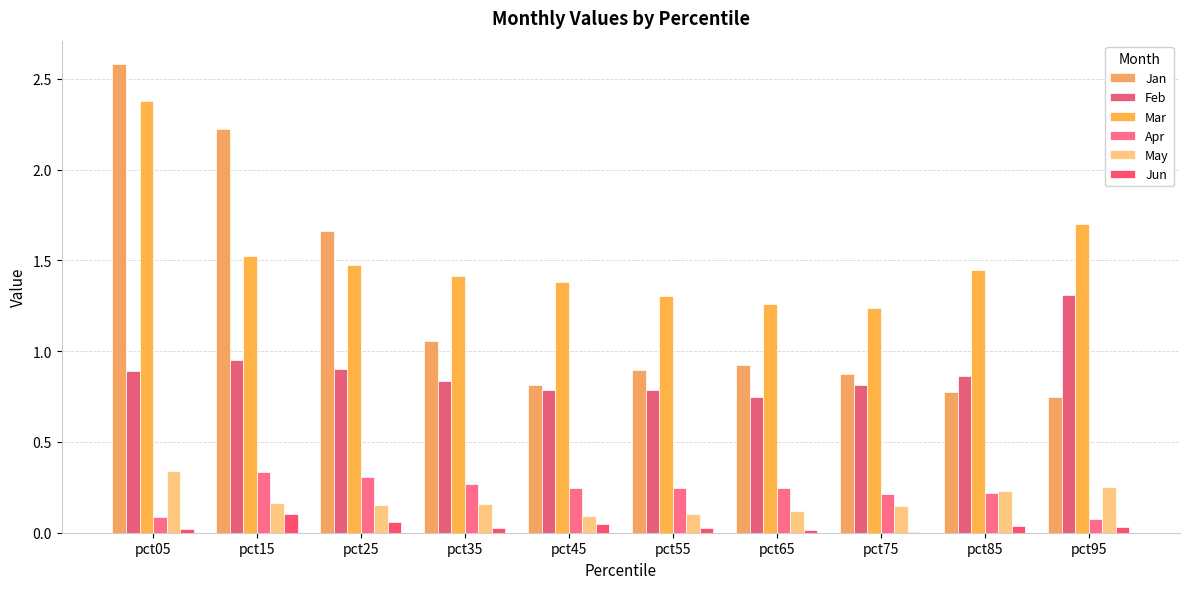

What is the minimum value for Apr?

0.1